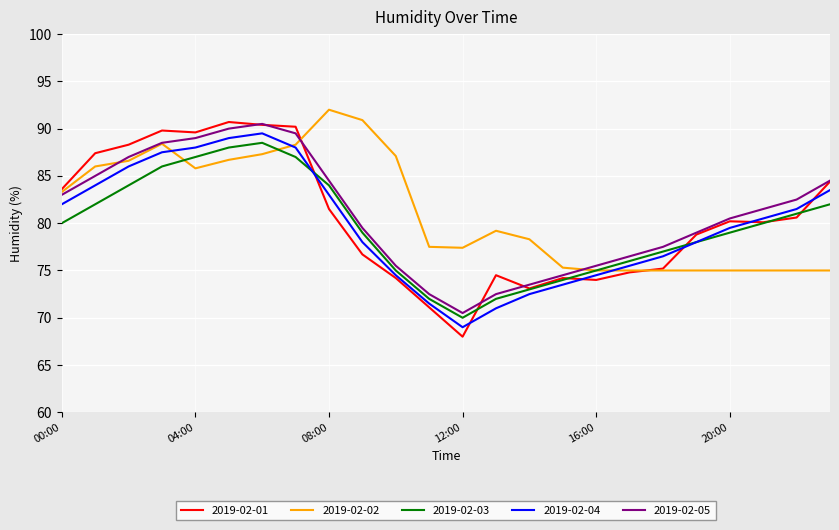

What is the maximum value for 2019-02-04?

89.5